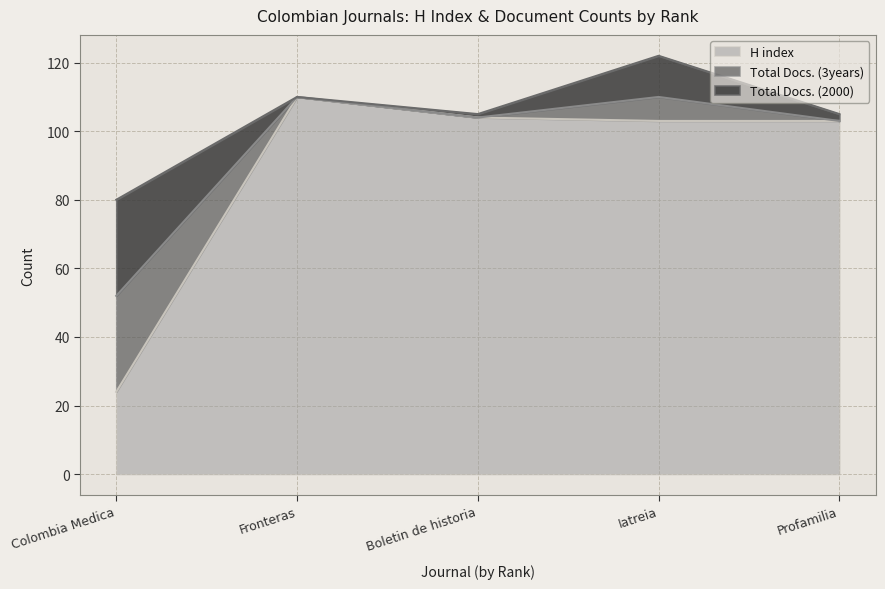

Which series has the largest range (max minus min)?

H index